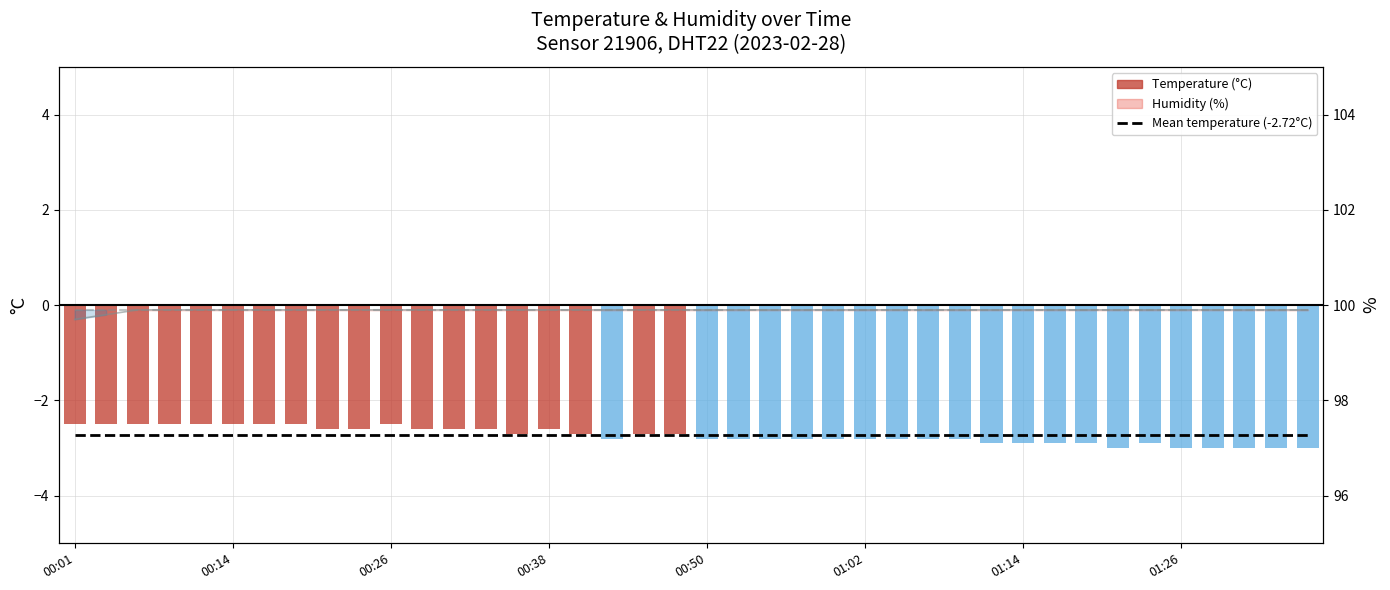

Is the value of Mean humidity (99.9%) at 39 greater than the value of humidity at 37?

No